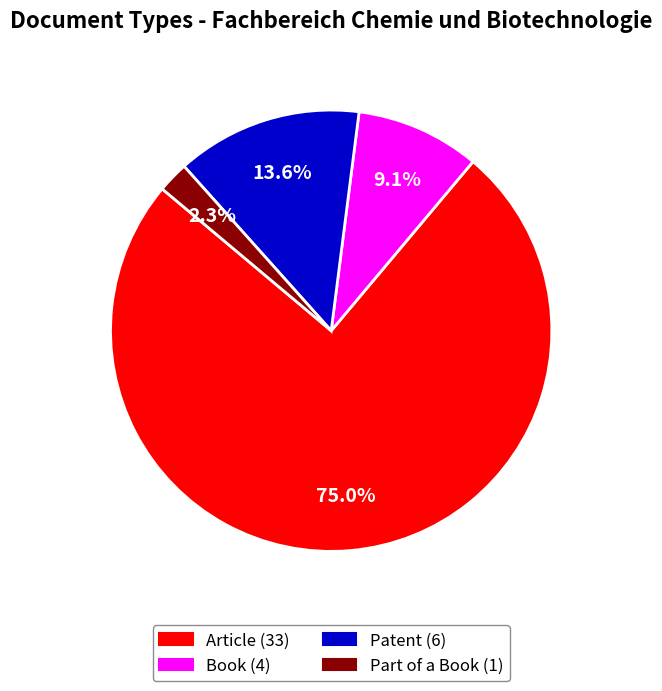

To the nearest percent, what percentage of the pie is Part of a Book?

2%